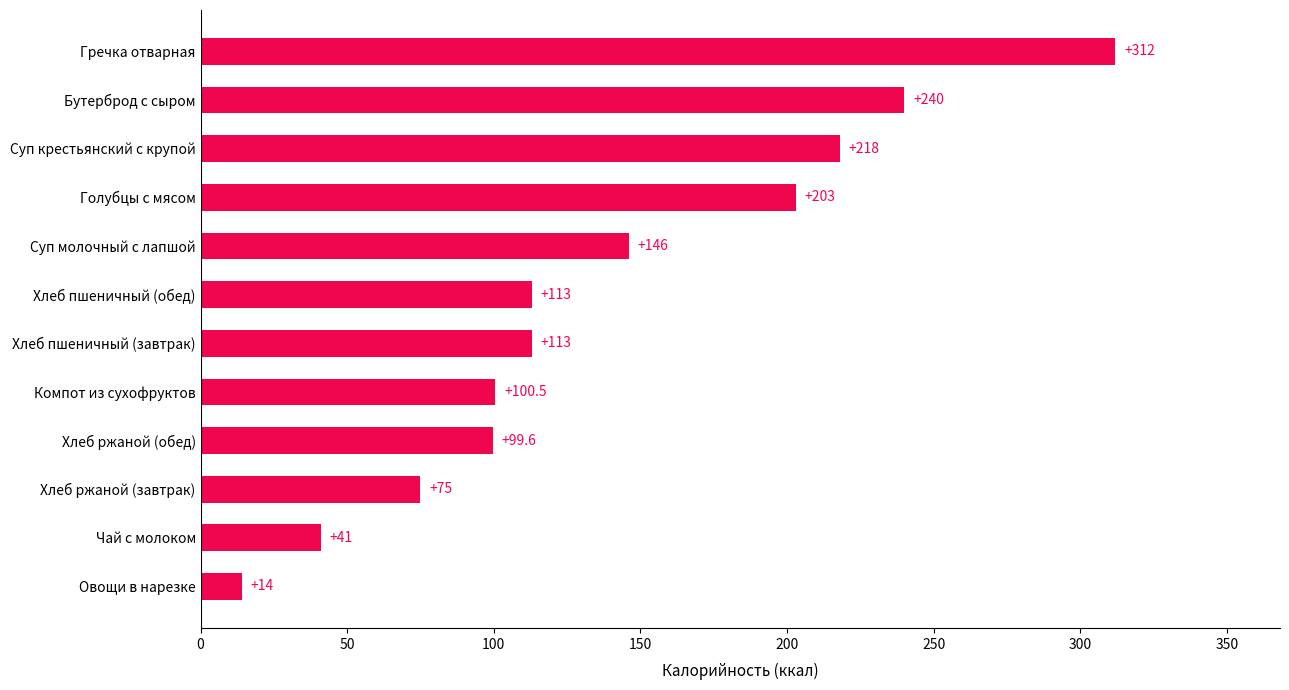

What is the smallest value displayed?

14.0